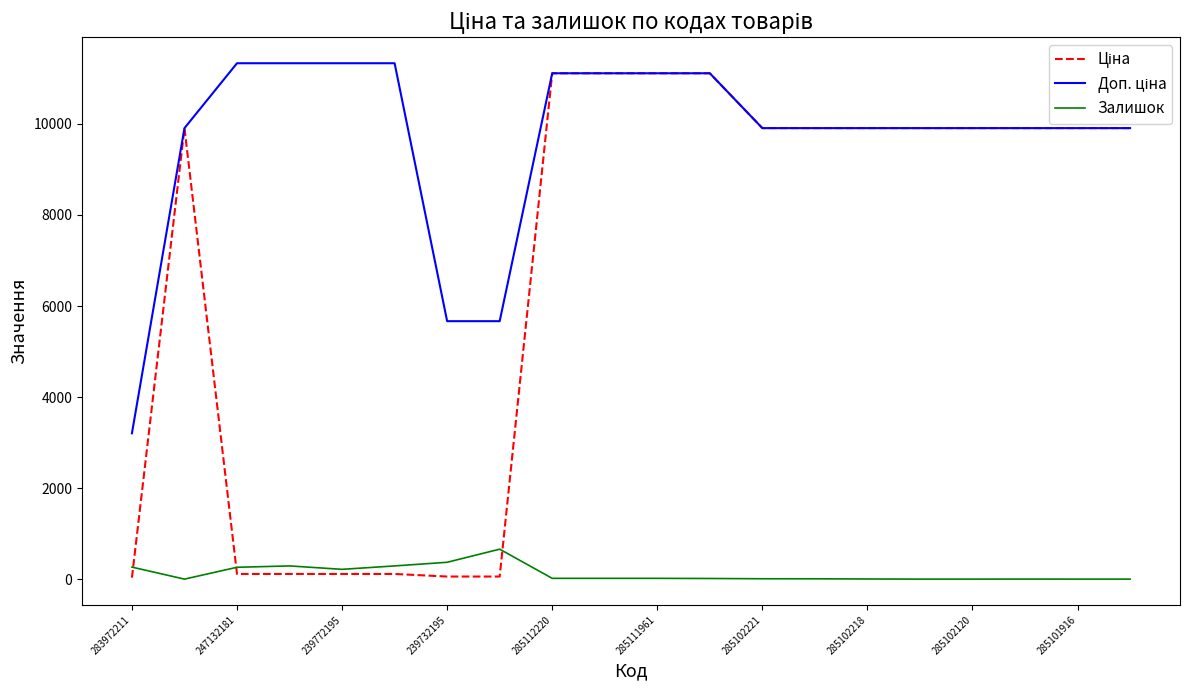

What is the maximum value shown in the chart?

11334.0